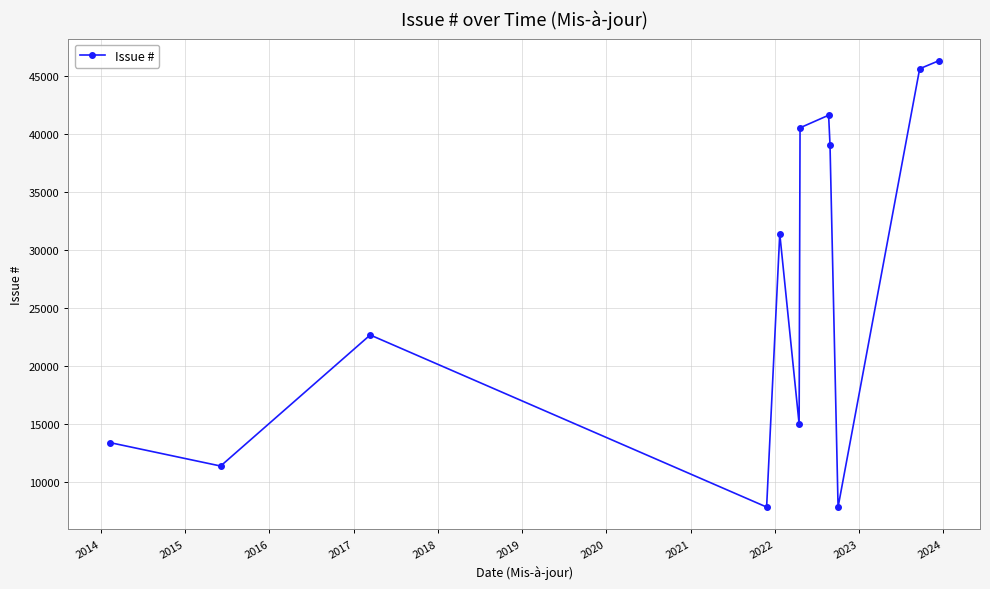

What is the smallest value displayed?

7859